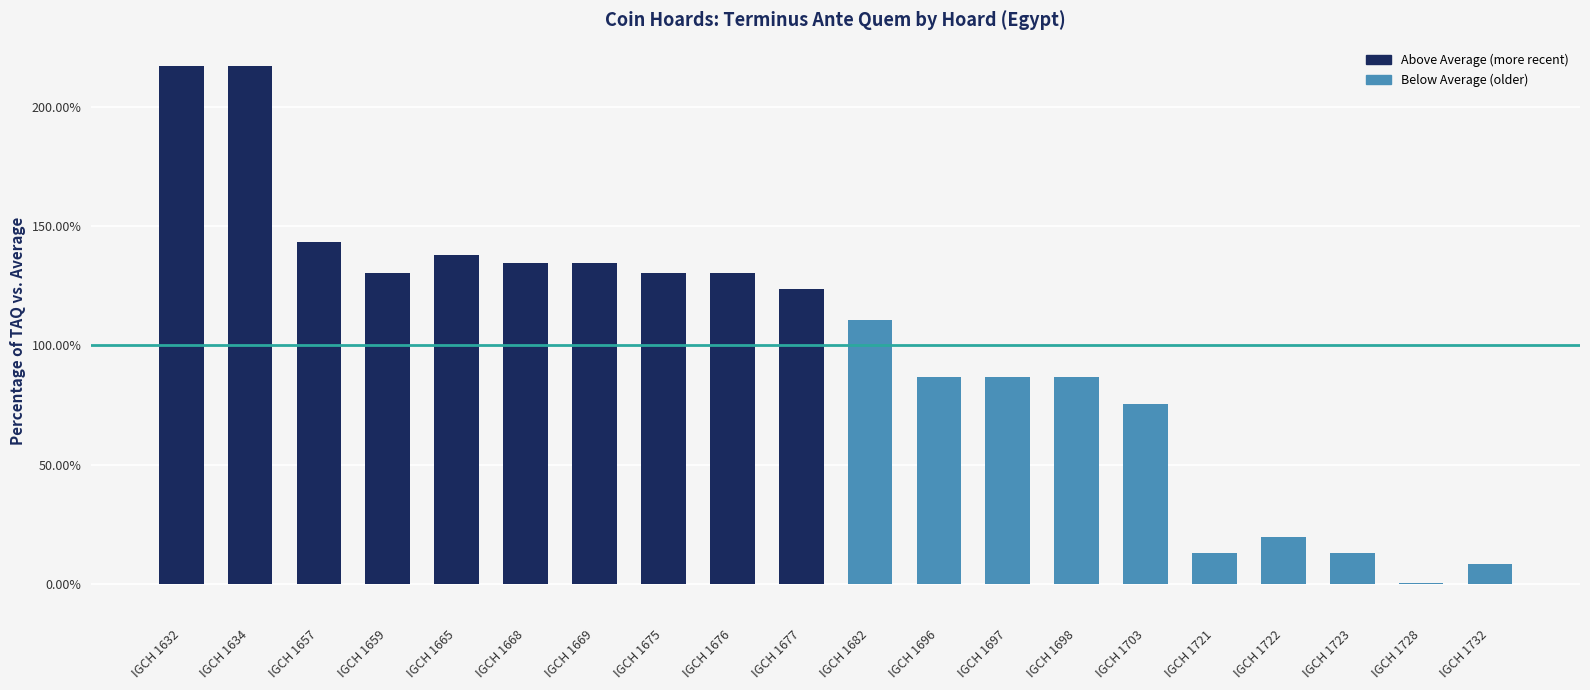

Reading left to right, list all the values displayed in this chart.

IGCH 1632=217.1	IGCH 1634=217.1	IGCH 1657=143.3	IGCH 1659=130.2	IGCH 1665=138.1	IGCH 1668=134.6	IGCH 1669=134.6	IGCH 1675=130.2	IGCH 1676=130.2	IGCH 1677=123.7	IGCH 1682=110.7	IGCH 1696=86.8	IGCH 1697=86.8	IGCH 1698=86.8	IGCH 1703=75.5	IGCH 1721=13.0	IGCH 1722=19.5	IGCH 1723=13.0	IGCH 1728=0.4	IGCH 1732=8.2